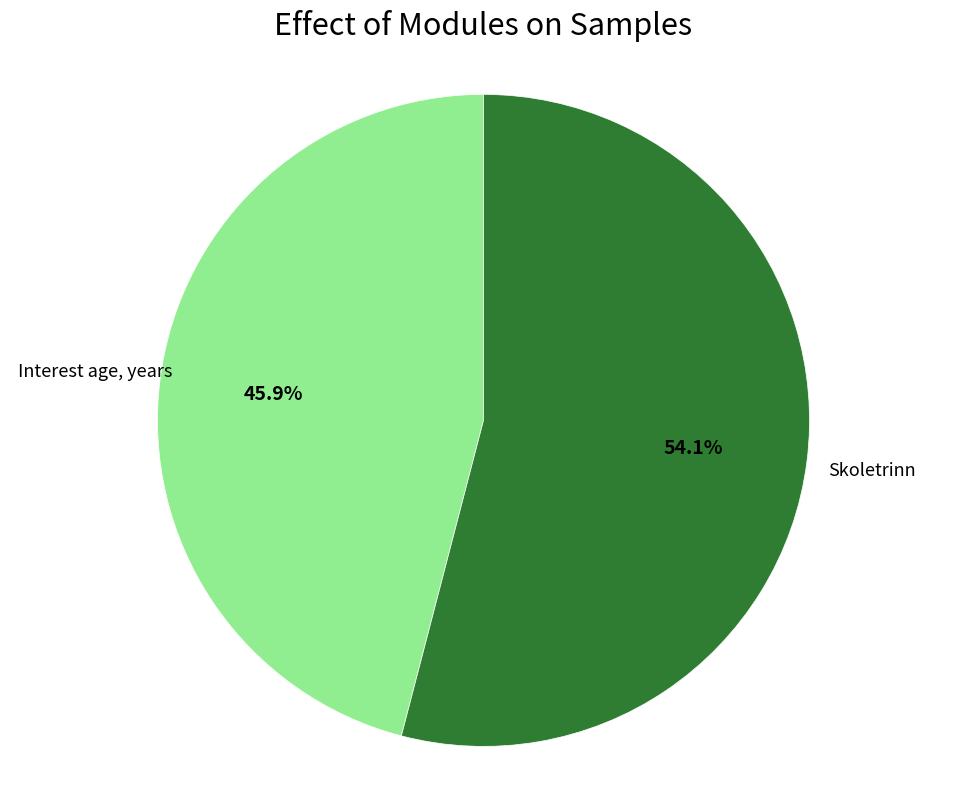

How many segments does this pie chart have?

2